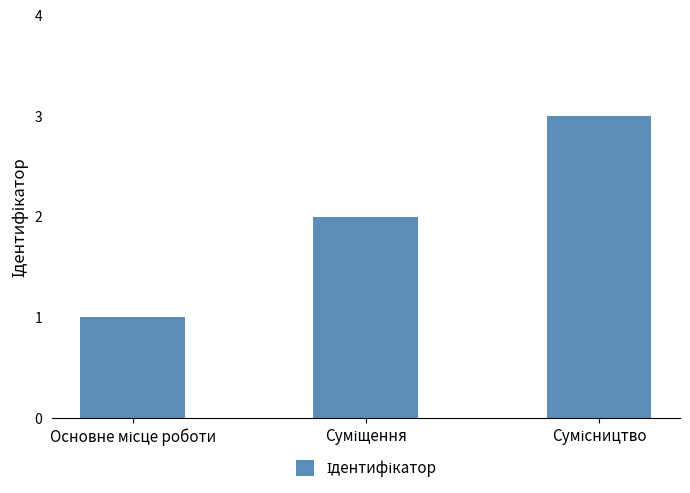

Reading left to right, transcribe all the data shown in this chart.

1	2	3